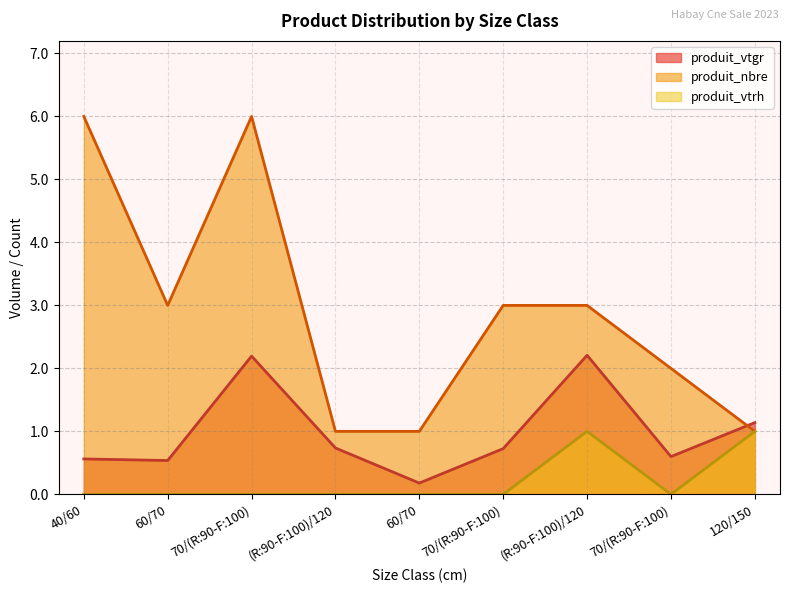

Reading left to right, transcribe all the data shown in this chart.

produit_vtgr: 0.6	0.5	2.2	0.7	0.2	0.7	2.2	0.6	1.1
produit_nbre: 6.0	3.0	6.0	1.0	1.0	3.0	3.0	2.0	1.0
produit_vtrh: 0.0	0.0	0.0	0.0	0.0	0.0	1.0	0.0	1.0